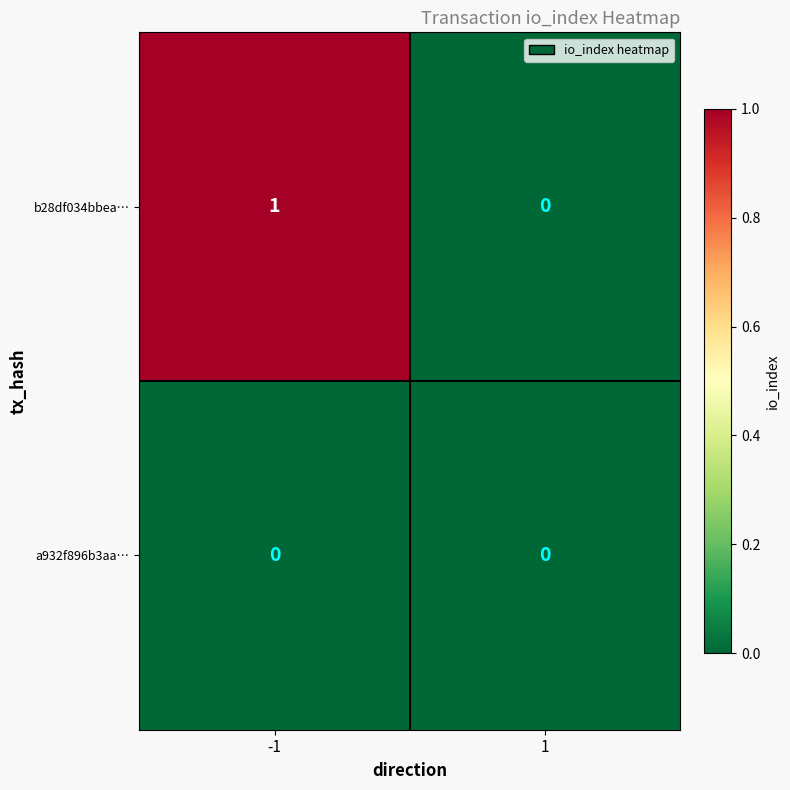

List the series in order of their peak value, lowest first.

a932f896b3aa…, b28df034bbea…